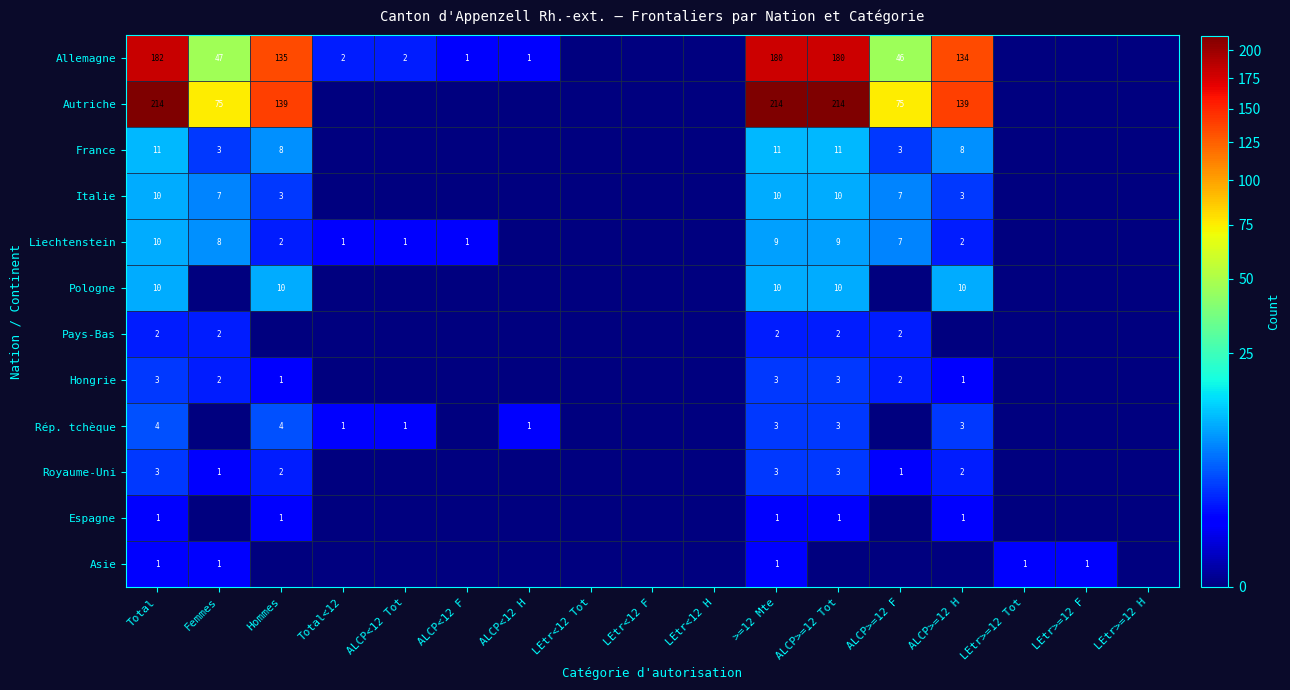

True or false: Rép. tchèque has a value of 2 at ALCP>=12 Tot.

False